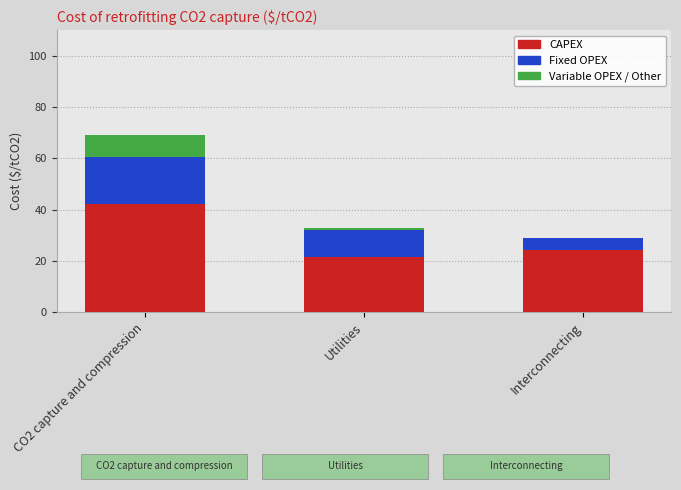

Reading right to left, list the values for the CAPEX series.

Interconnecting=24.2	Utilities=21.4	CO2 capture and compression=42.2